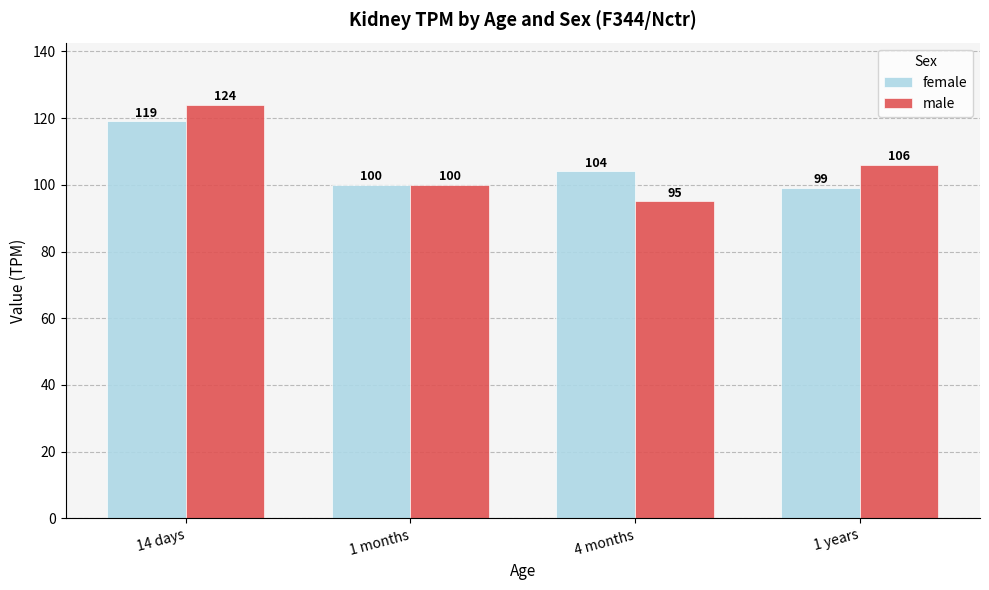

Which series has the largest range (max minus min)?

male